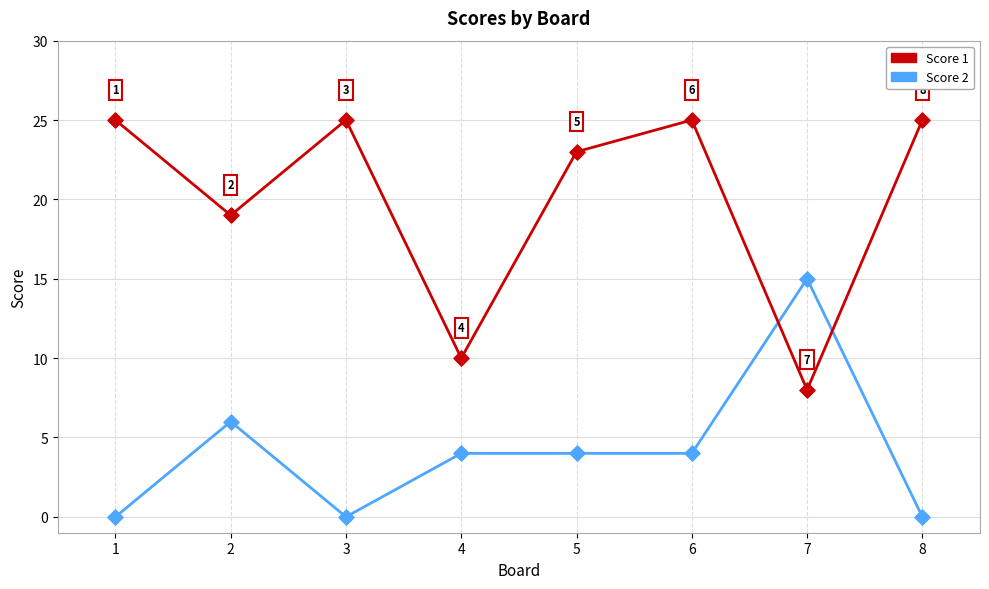

Which series changed the most between 5 and 6?

Score 1